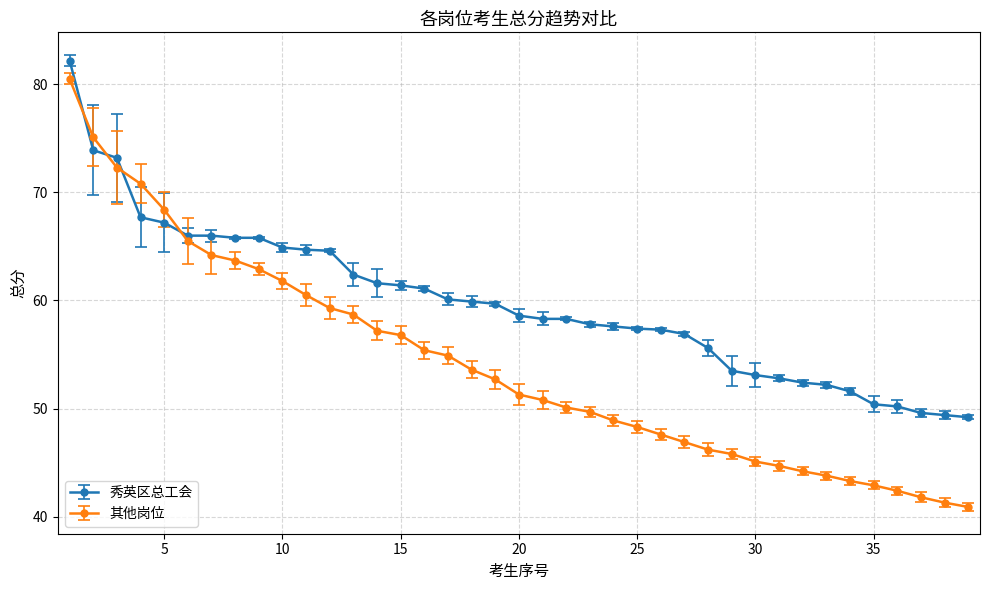

Which series has the largest range (max minus min)?

其他岗位